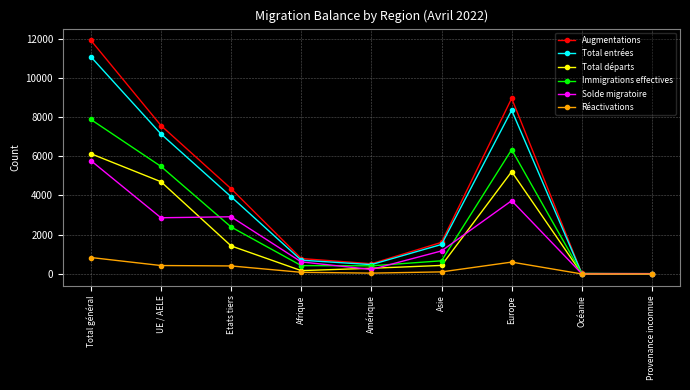

True or false: Immigrations effectives has a value of 7875 at Total général.

True